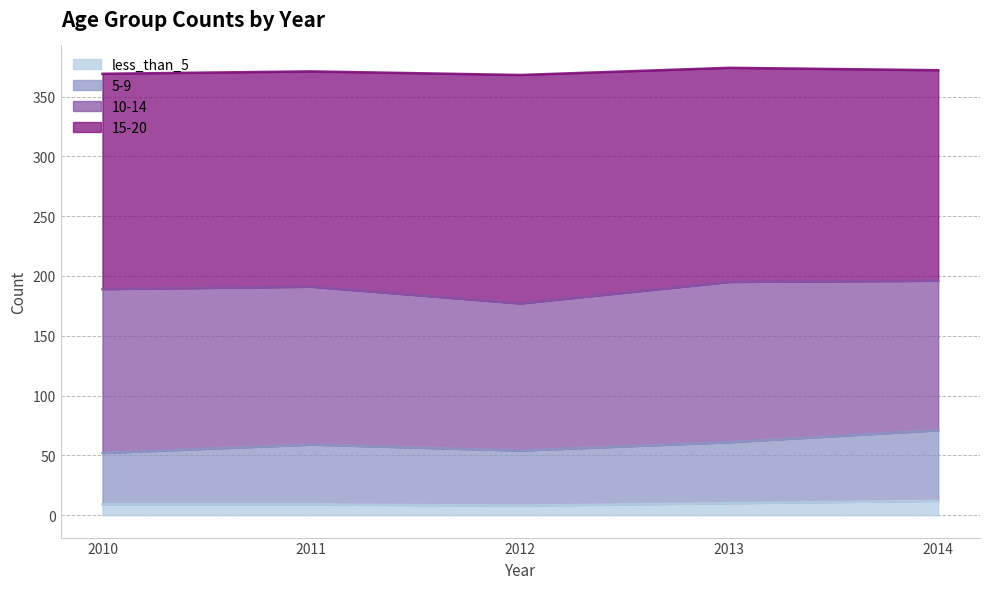

What is the difference between the 5-9 values at 2013 and 2010?

9